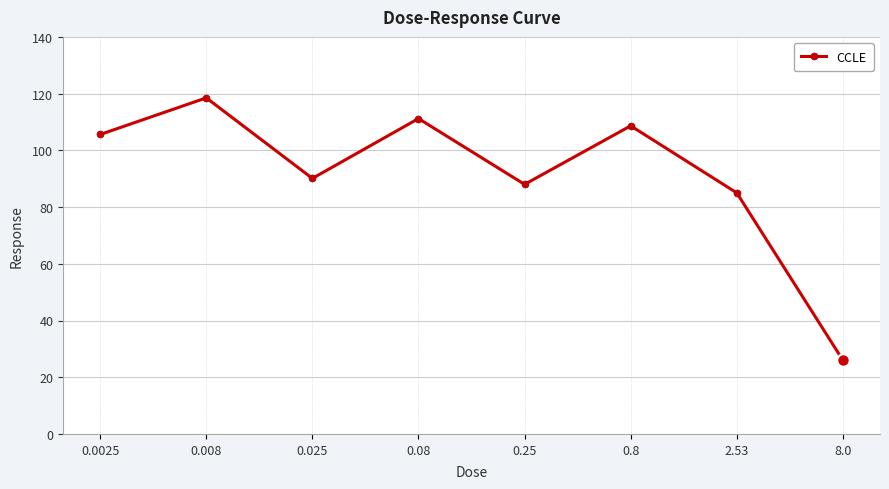

The chart shows a value of 26.0 at 8.0. True or false?

True